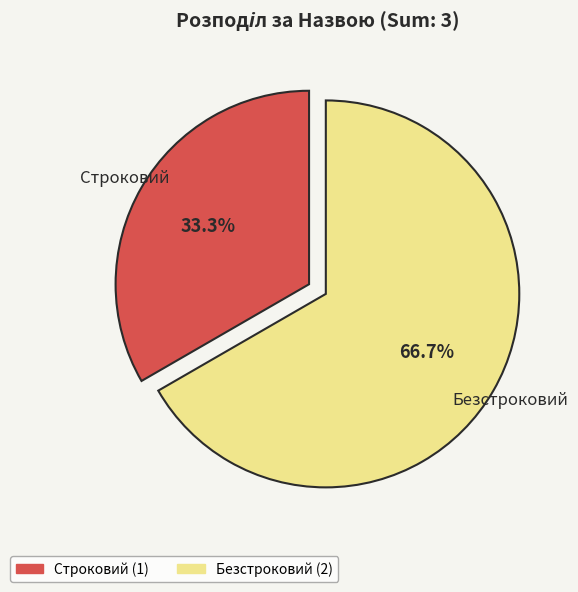

To the nearest percent, what is the difference between the Безстроковий and Строковий slice percentages?

33%